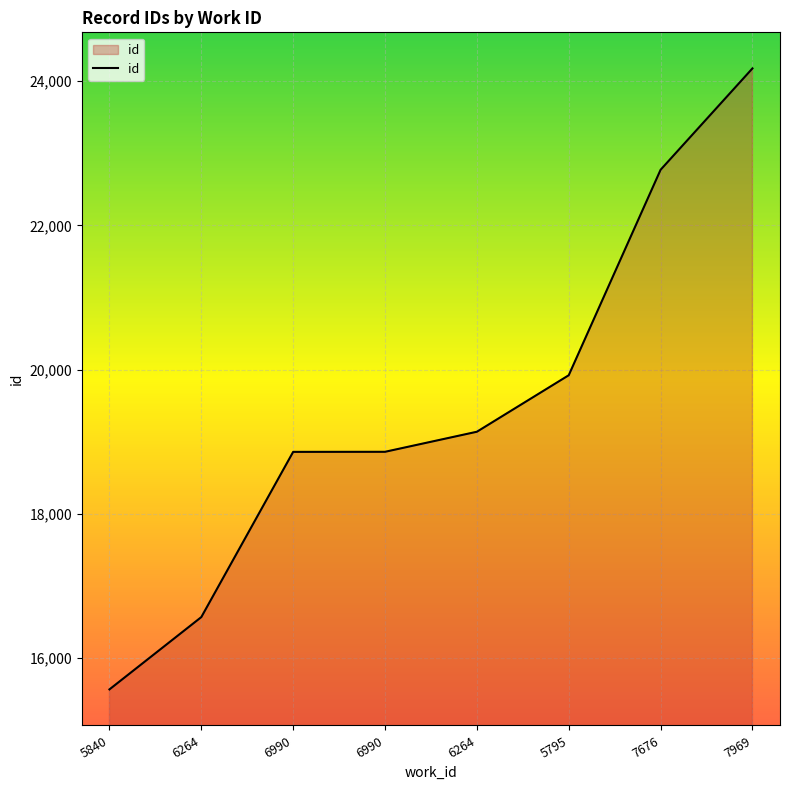

List the labels in order of value, smallest first.

5840, 6264, 6990, 6990, 6264, 5795, 7676, 7969